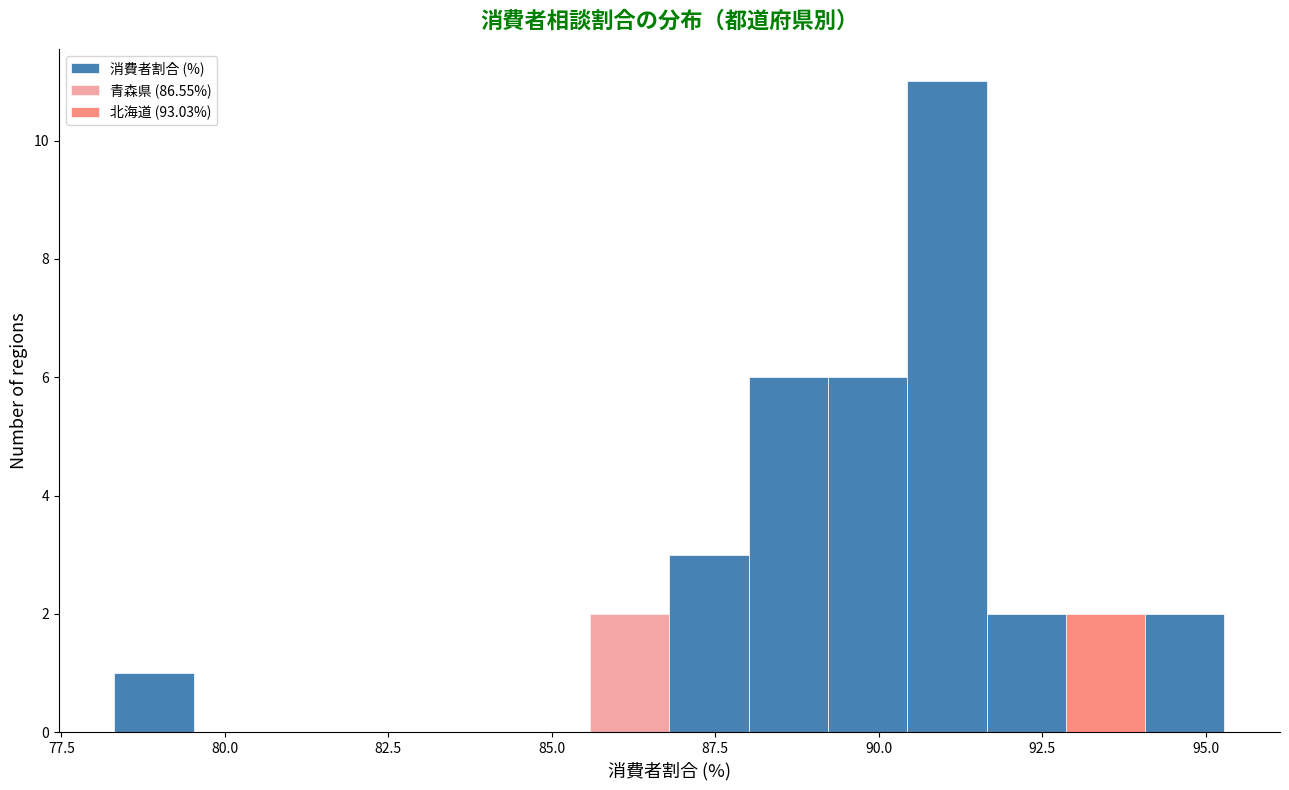

Read against the x-axis, roughly where is the centre of the tallest bar?

91.0